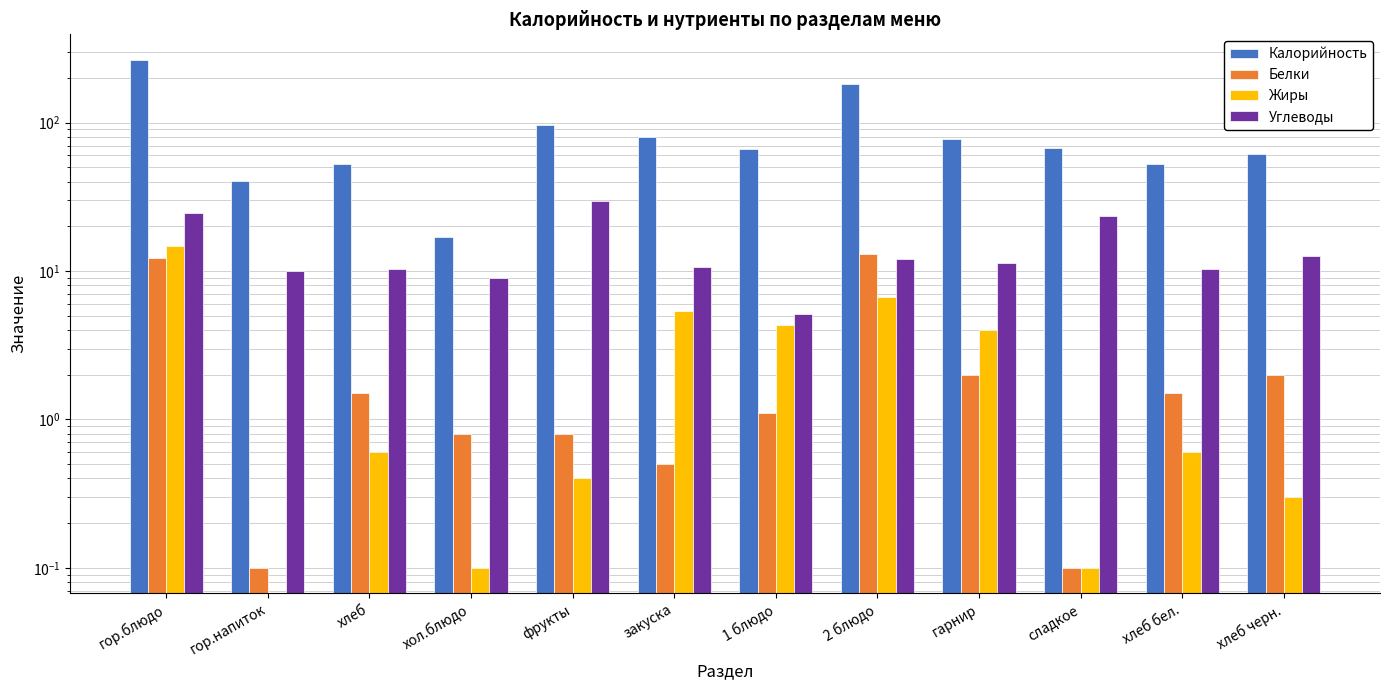

At which label does Углеводы reach its peak?

фрукты